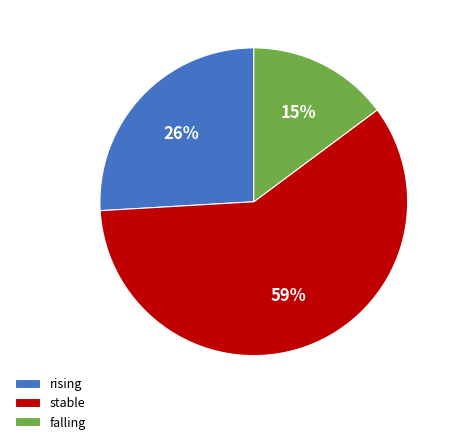

What percentage is the stable slice, to the nearest percent?

59%